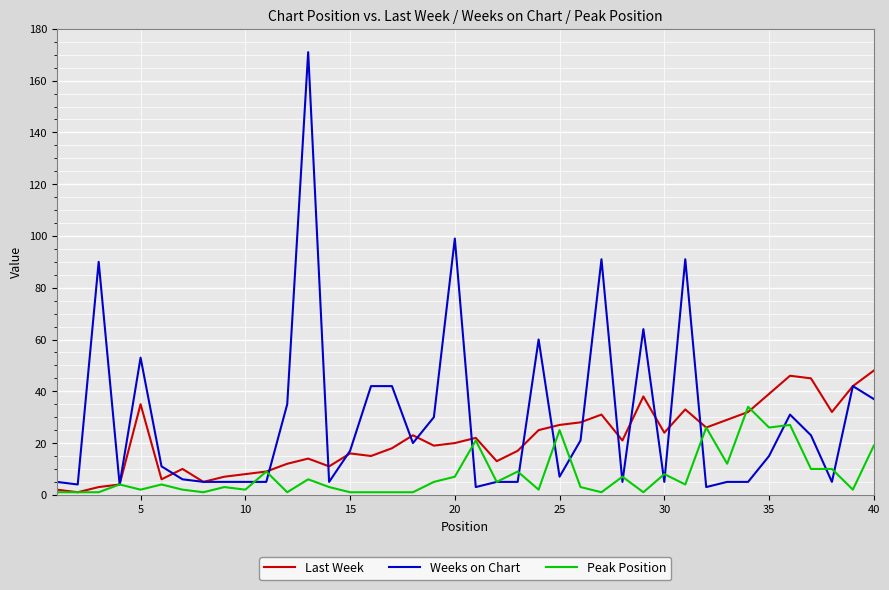

Rank the series by their average value, from lowest to highest.

Peak Position, Last Week, Weeks on Chart